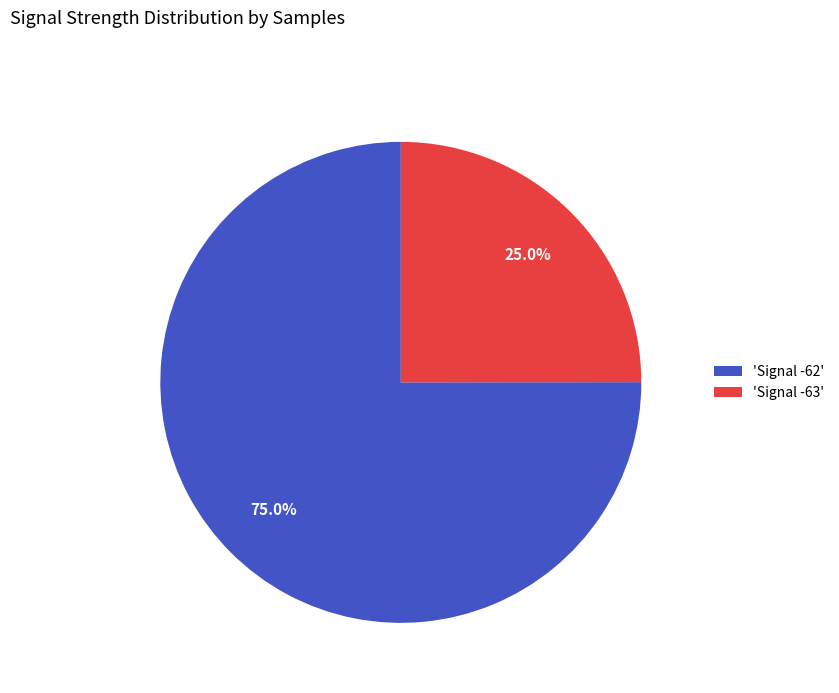

What is the majority slice?

'Signal -62'